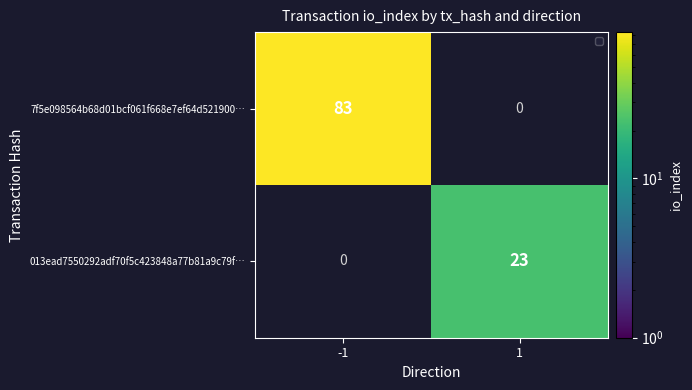

The 013ead7550292adf70f5c423848a77b81a9c79f… series shows 23 at 1. True or false?

True